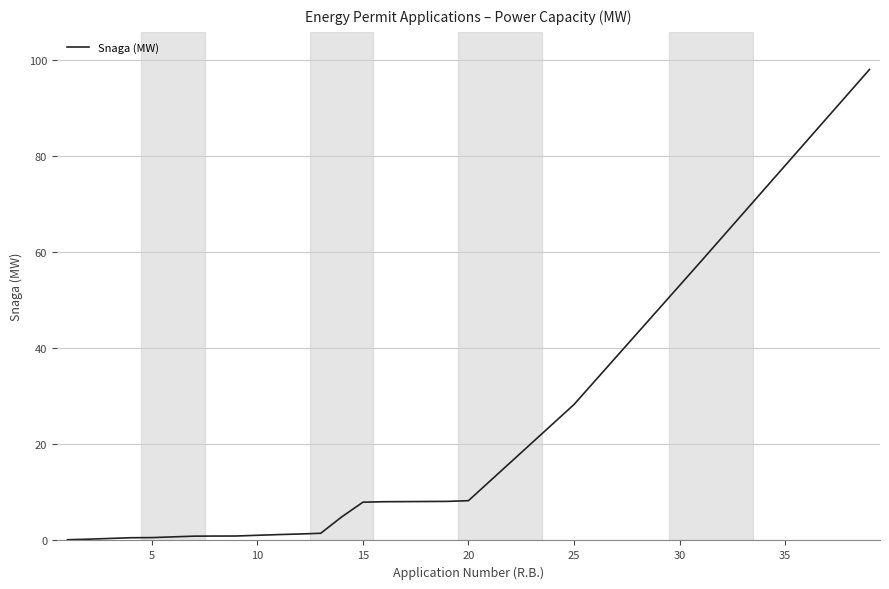

What is the greatest value displayed?

98.0